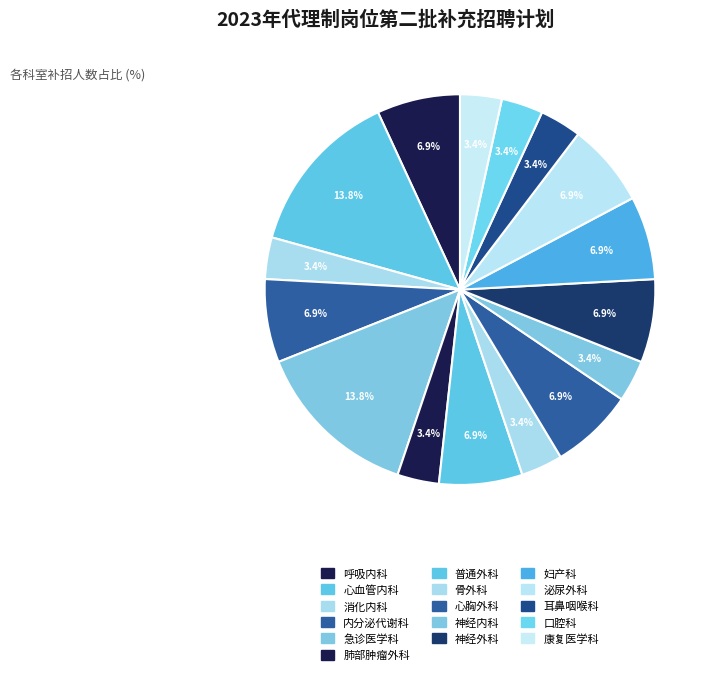

To the nearest percent, what percentage of the pie is 急诊医学科?

14%